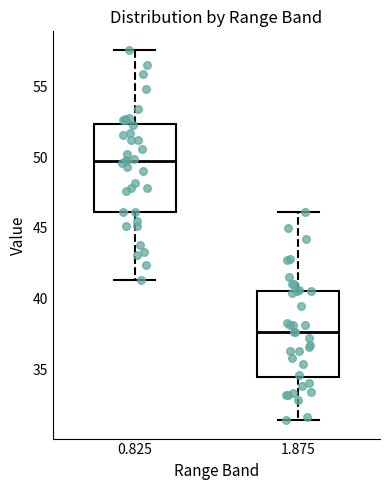

Reading left to right, read every box against the y-axis: the position of its median line, the range the box covers, and the ends of its whiskers. The values are not printed on the chart, so give them approximately, as read against the axis.

0.825: median 50.0, box 46.0 to 52.5, whiskers 41.5 to 57.5
1.875: median 37.5, box 34.5 to 40.5, whiskers 31.5 to 46.0